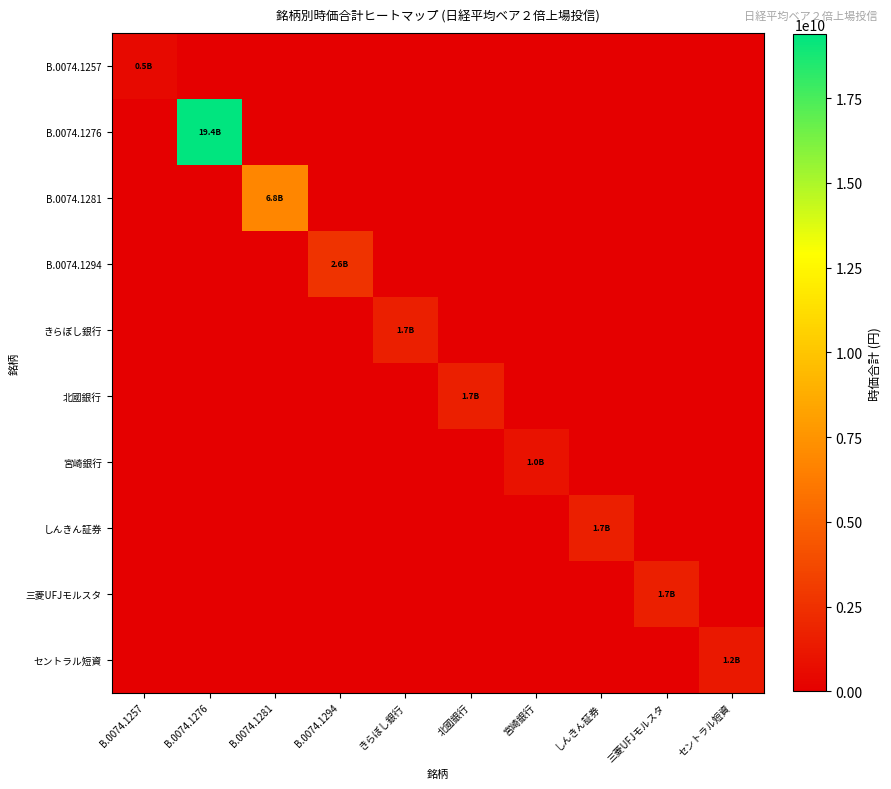

Reading left to right, what are all the values shown in this chart?

B.0074.1257: B.0074.1257=459015140	B.0074.1276=0	B.0074.1281=0	B.0074.1294=0	きらぼし銀行=0	北國銀行=0	宮崎銀行=0	しんきん証券=0	三菱UFJモルスタ=0	セントラル短資=0
B.0074.1276: B.0074.1257=0	B.0074.1276=19384689800	B.0074.1281=0	B.0074.1294=0	きらぼし銀行=0	北國銀行=0	宮崎銀行=0	しんきん証券=0	三菱UFJモルスタ=0	セントラル短資=0
B.0074.1281: B.0074.1257=0	B.0074.1276=0	B.0074.1281=6838872030	B.0074.1294=0	きらぼし銀行=0	北國銀行=0	宮崎銀行=0	しんきん証券=0	三菱UFJモルスタ=0	セントラル短資=0
B.0074.1294: B.0074.1257=0	B.0074.1276=0	B.0074.1281=0	B.0074.1294=2643752720	きらぼし銀行=0	北國銀行=0	宮崎銀行=0	しんきん証券=0	三菱UFJモルスタ=0	セントラル短資=0
きらぼし銀行: B.0074.1257=0	B.0074.1276=0	B.0074.1281=0	B.0074.1294=0	きらぼし銀行=1654477061	北國銀行=0	宮崎銀行=0	しんきん証券=0	三菱UFJモルスタ=0	セントラル短資=0
北國銀行: B.0074.1257=0	B.0074.1276=0	B.0074.1281=0	B.0074.1294=0	きらぼし銀行=0	北國銀行=1654477061	宮崎銀行=0	しんきん証券=0	三菱UFJモルスタ=0	セントラル短資=0
宮崎銀行: B.0074.1257=0	B.0074.1276=0	B.0074.1281=0	B.0074.1294=0	きらぼし銀行=0	北國銀行=0	宮崎銀行=954505944	しんきん証券=0	三菱UFJモルスタ=0	セントラル短資=0
しんきん証券: B.0074.1257=0	B.0074.1276=0	B.0074.1281=0	B.0074.1294=0	きらぼし銀行=0	北國銀行=0	宮崎銀行=0	しんきん証券=1654477061	三菱UFJモルスタ=0	セントラル短資=0
三菱UFJモルスタ: B.0074.1257=0	B.0074.1276=0	B.0074.1281=0	B.0074.1294=0	きらぼし銀行=0	北國銀行=0	宮崎銀行=0	しんきん証券=0	三菱UFJモルスタ=1654477059	セントラル短資=0
セントラル短資: B.0074.1257=0	B.0074.1276=0	B.0074.1281=0	B.0074.1294=0	きらぼし銀行=0	北國銀行=0	宮崎銀行=0	しんきん証券=0	三菱UFJモルスタ=0	セントラル短資=1238312955